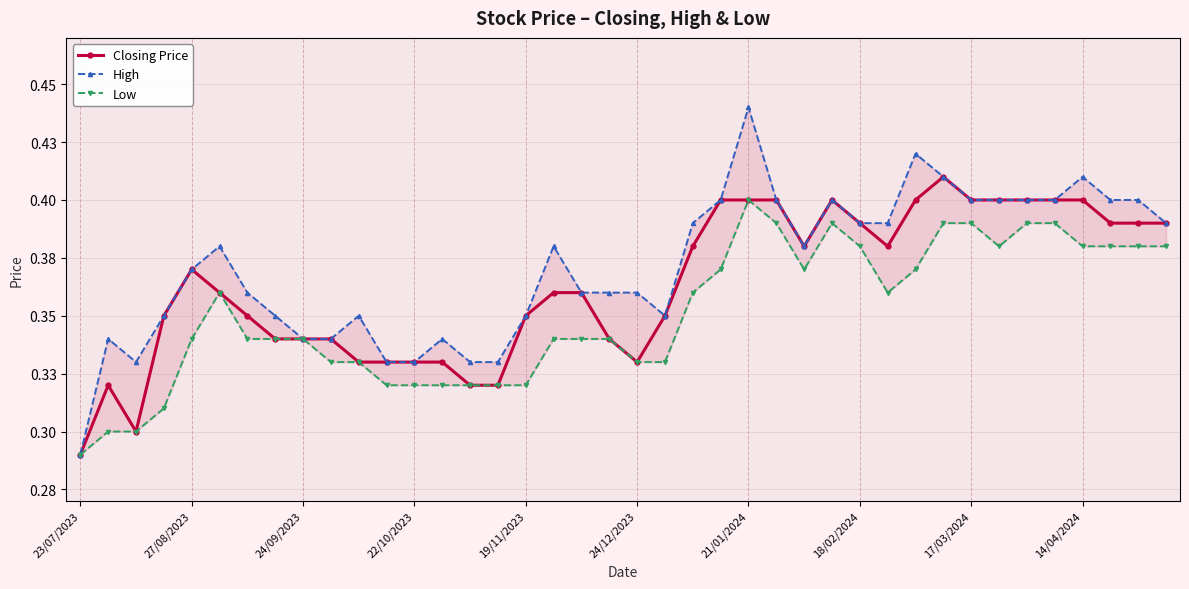

True or false: High and Low cross at least once.

False